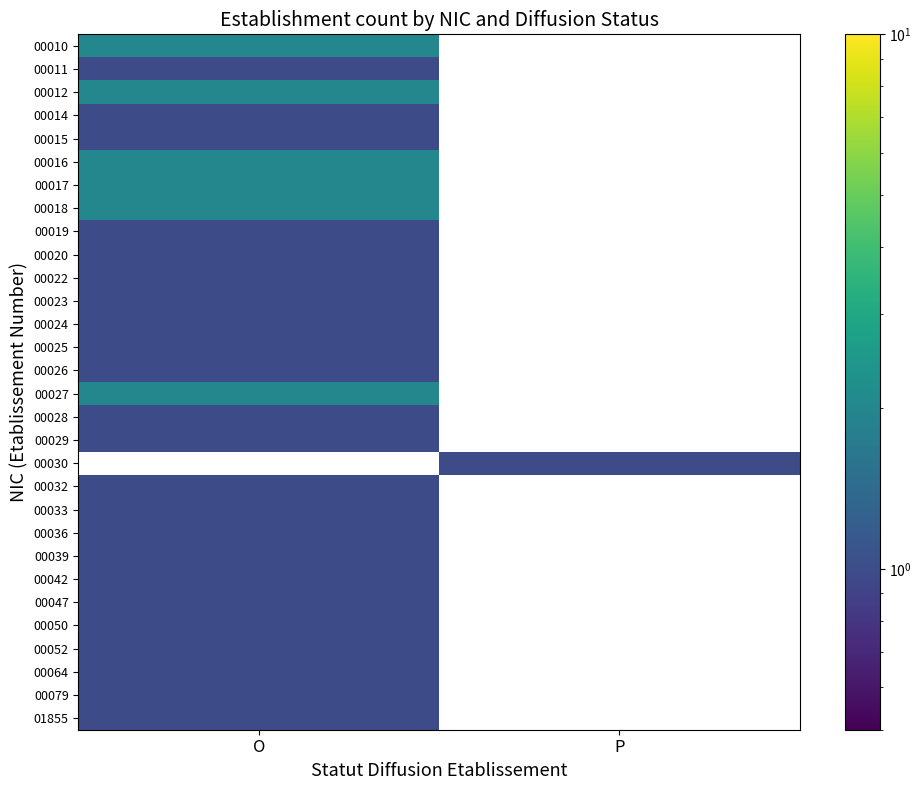

Which category has the lowest value across all series?

O